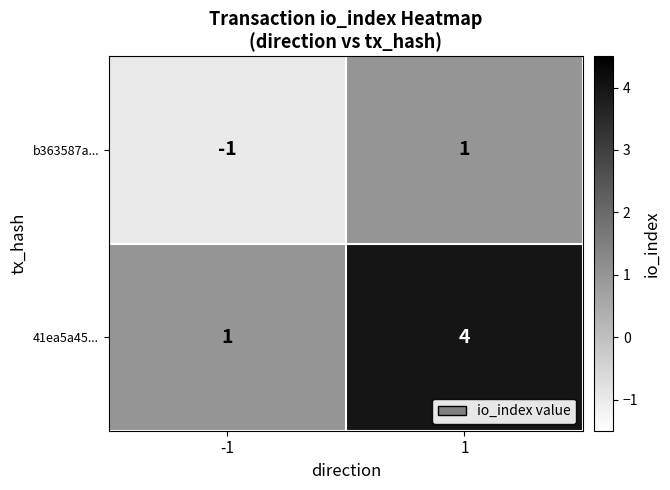

Reading left to right, transcribe all the data shown in this chart.

b363587a...: -1=-1	1=1
41ea5a45...: -1=1	1=4